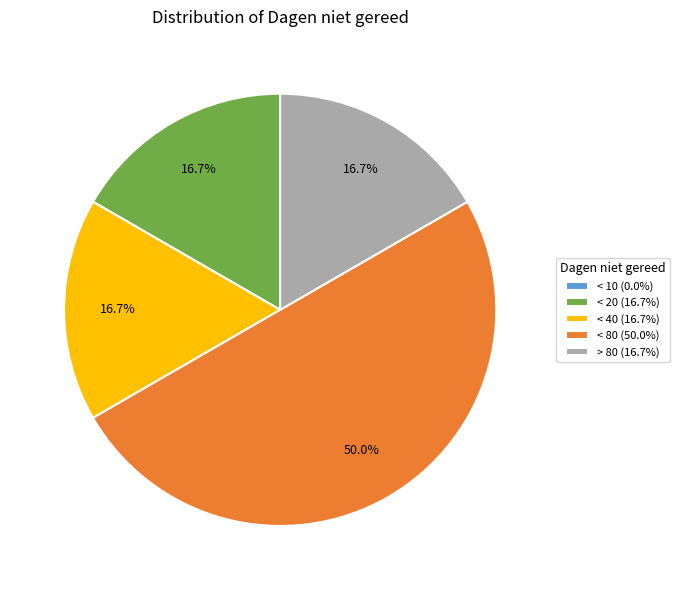

True or false: < 40 accounts for 3% of the total.

False